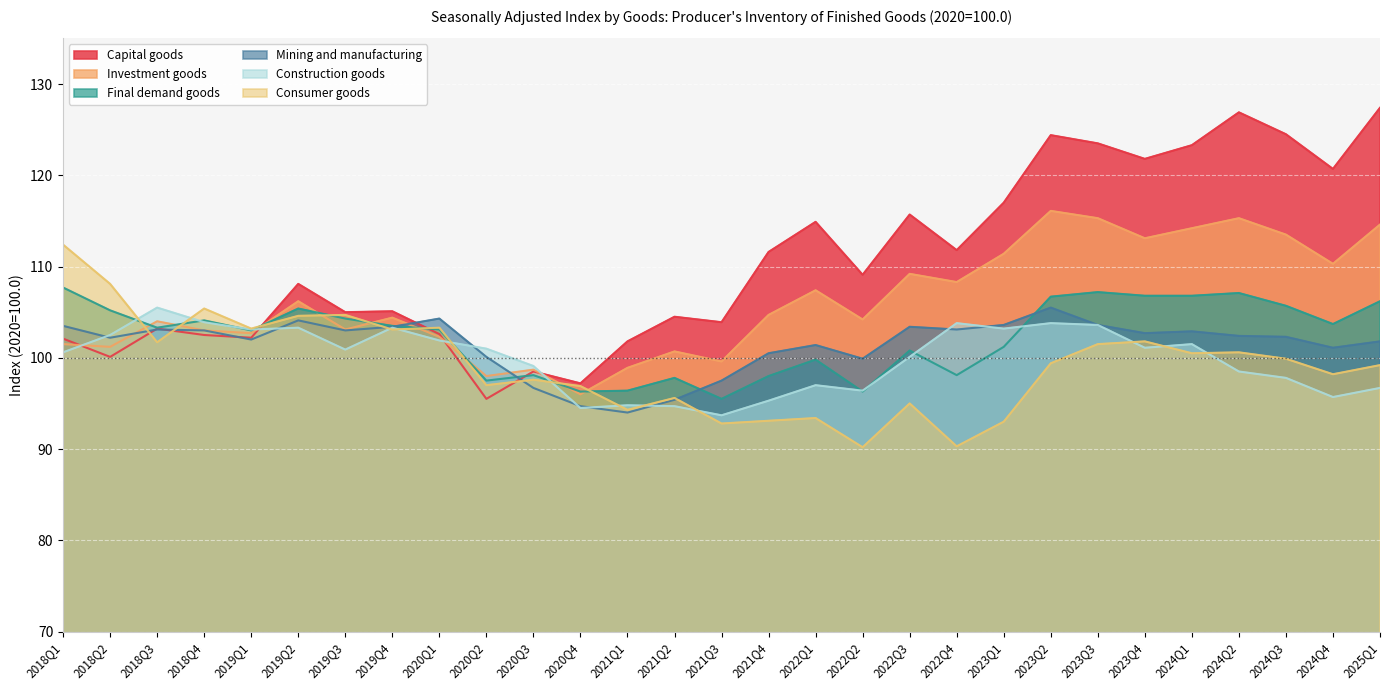

What is the greatest value displayed?

127.4